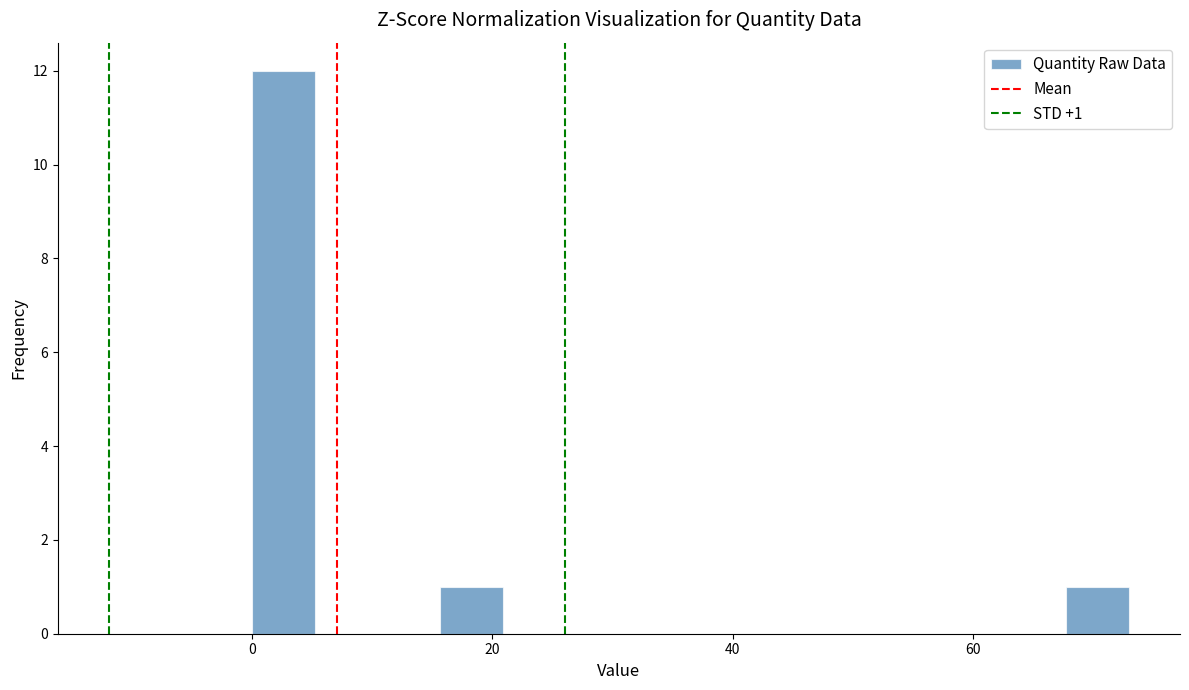

Read against the x-axis, roughly where is the centre of the tallest bar?

2